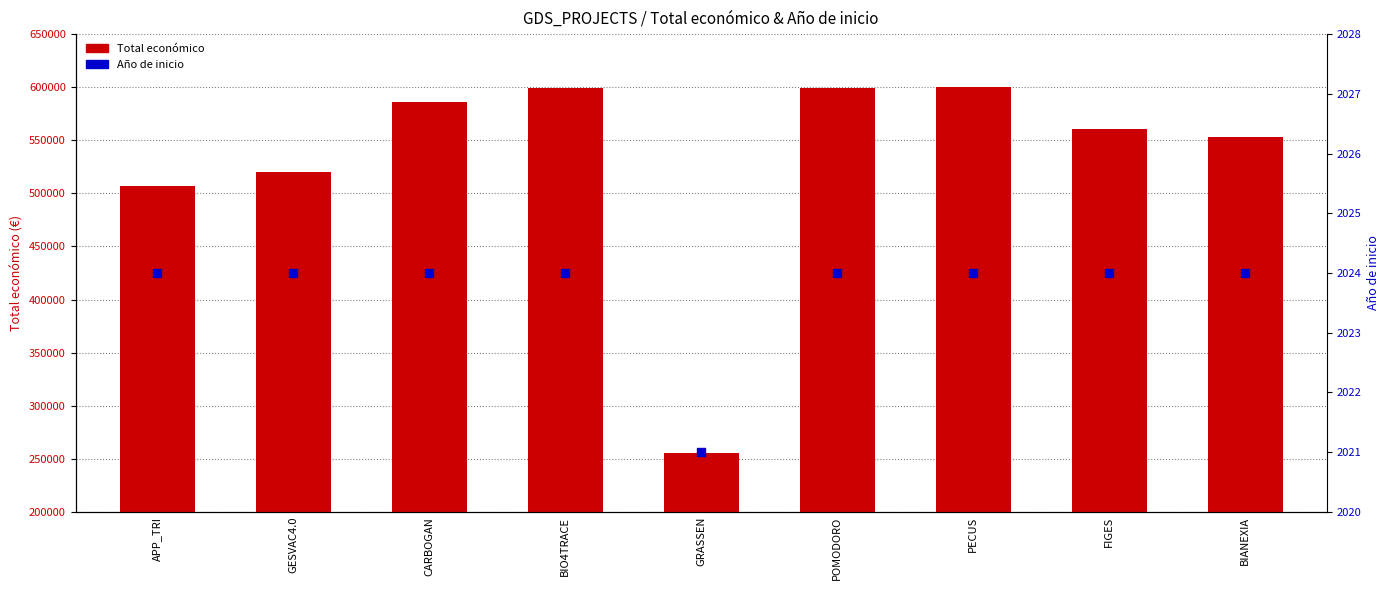

What are all the series names shown in the legend?

Total económico, Año de inicio